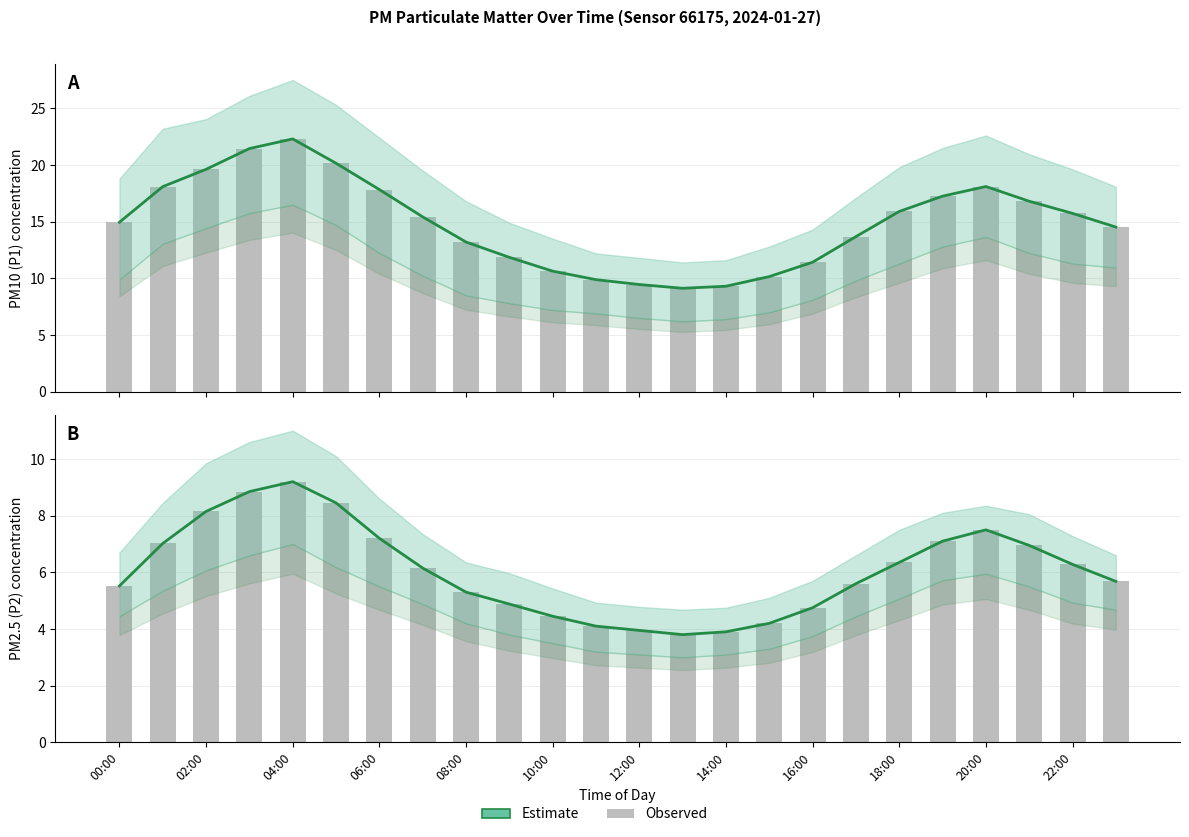

What is the label of the 7th bar from the right?

17